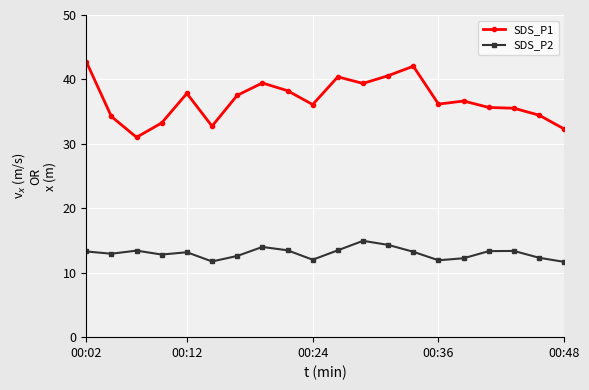

True or false: SDS_P1 has more than 0 interior local peaks.

True